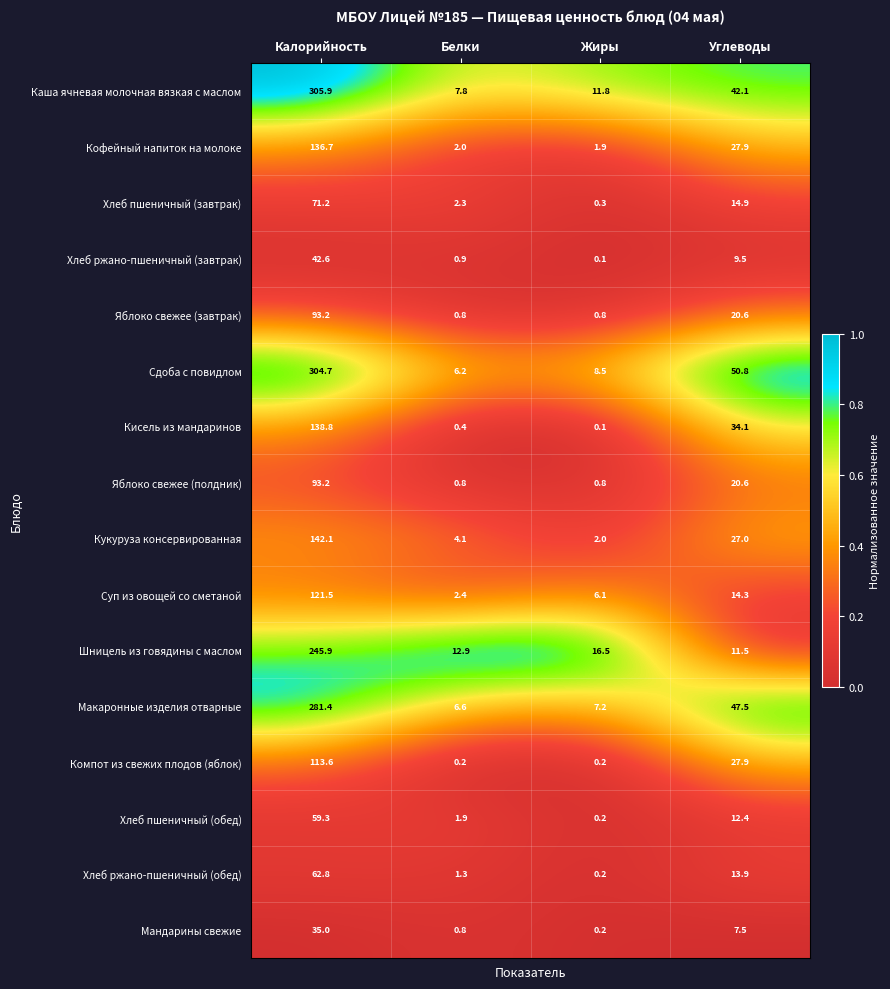

What is the difference between the maximum and minimum values in the Мандарины свежие series?

34.8